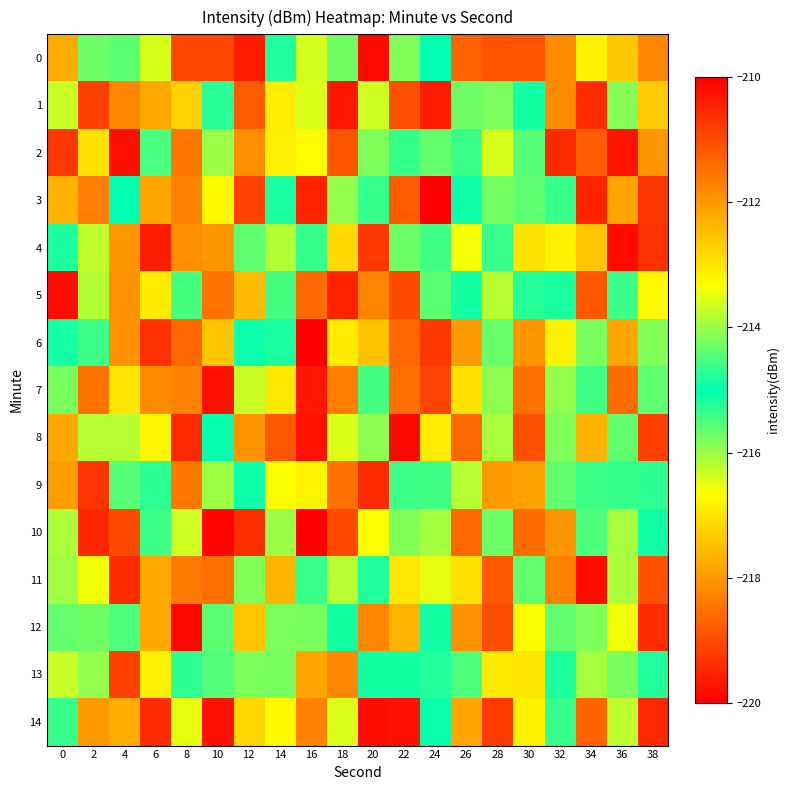

Reading left to right, what are all the values shown in this chart?

0: 0=-217.7	2=-214.3	4=-215.6	6=-216.4	8=-219.0	10=-219.0	12=-219.6	14=-214.8	16=-216.4	18=-215.7	20=-219.9	22=-214.2	24=-215.0	26=-218.7	28=-218.9	30=-218.9	32=-218.2	34=-216.8	36=-217.4	38=-218.2
1: 0=-216.3	2=-219.1	4=-218.2	6=-217.8	8=-217.2	10=-215.3	12=-218.8	14=-216.9	16=-216.4	18=-219.7	20=-216.3	22=-219.0	24=-219.6	26=-214.3	28=-214.2	30=-215.1	32=-218.2	34=-219.4	36=-215.9	38=-217.3
2: 0=-219.3	2=-217.0	4=-219.8	6=-214.5	8=-218.4	10=-216.0	12=-218.1	14=-216.9	16=-216.7	18=-218.9	20=-214.2	22=-215.3	24=-214.3	26=-214.6	28=-216.4	30=-214.5	32=-219.5	34=-218.8	36=-219.7	38=-218.0
3: 0=-217.7	2=-218.4	4=-215.0	6=-217.8	8=-218.3	10=-216.7	12=-219.1	14=-215.2	16=-219.5	18=-214.1	20=-215.3	22=-218.8	24=-220.0	26=-215.1	28=-215.7	30=-215.6	32=-215.4	34=-219.5	36=-217.8	38=-219.3
4: 0=-214.8	2=-216.2	4=-218.0	6=-219.6	8=-218.1	10=-218.0	12=-215.6	14=-216.2	16=-214.7	18=-217.2	20=-219.3	22=-215.7	24=-215.4	26=-216.6	28=-215.4	30=-217.0	32=-216.8	34=-217.4	36=-219.8	38=-219.3
5: 0=-219.8	2=-216.2	4=-218.1	6=-216.9	8=-214.5	10=-218.5	12=-217.5	14=-215.5	16=-218.6	18=-219.5	20=-218.2	22=-219.0	24=-214.4	26=-215.1	28=-216.2	30=-214.8	32=-215.2	34=-218.9	36=-214.6	38=-216.7
6: 0=-215.1	2=-214.6	4=-218.1	6=-219.3	8=-218.6	10=-217.4	12=-215.1	14=-214.8	16=-219.9	18=-216.9	20=-217.5	22=-218.7	24=-219.3	26=-218.0	28=-214.3	30=-218.0	32=-216.9	34=-215.8	36=-217.8	38=-214.2
7: 0=-214.2	2=-218.5	4=-217.0	6=-218.2	8=-218.3	10=-219.8	12=-216.3	14=-217.0	16=-219.7	18=-218.3	20=-214.5	22=-218.5	24=-219.1	26=-217.0	28=-214.1	30=-218.5	32=-216.0	34=-215.4	36=-218.6	38=-215.6
8: 0=-217.8	2=-216.2	4=-216.2	6=-216.8	8=-219.4	10=-215.0	12=-218.1	14=-218.9	16=-219.7	18=-216.4	20=-215.9	22=-219.9	24=-216.9	26=-218.6	28=-216.1	30=-218.9	32=-215.8	34=-217.7	36=-214.4	38=-219.2
9: 0=-217.9	2=-219.3	4=-214.4	6=-214.7	8=-218.4	10=-216.0	12=-215.1	14=-216.7	16=-216.8	18=-218.5	20=-219.4	22=-214.6	24=-214.6	26=-216.2	28=-217.9	30=-217.9	32=-215.6	34=-214.6	36=-214.7	38=-215.3
10: 0=-216.1	2=-219.5	4=-219.0	6=-214.6	8=-216.3	10=-219.9	12=-219.4	14=-216.0	16=-220.0	18=-219.0	20=-216.7	22=-215.8	24=-216.1	26=-218.6	28=-215.7	30=-218.6	32=-218.0	34=-215.5	36=-216.1	38=-214.9
11: 0=-216.0	2=-216.6	4=-219.4	6=-217.8	8=-218.4	10=-218.5	12=-214.1	14=-217.6	16=-214.6	18=-216.2	20=-215.2	22=-217.0	24=-216.5	26=-217.0	28=-218.8	30=-215.6	32=-218.3	34=-219.8	36=-216.1	38=-218.9
12: 0=-214.3	2=-214.3	4=-214.5	6=-217.8	8=-219.9	10=-214.4	12=-217.4	14=-214.2	16=-214.2	18=-214.9	20=-218.2	22=-217.7	24=-214.9	26=-218.1	28=-219.0	30=-216.6	32=-214.4	34=-215.8	36=-216.6	38=-219.4
13: 0=-216.3	2=-214.0	4=-219.1	6=-216.9	8=-214.7	10=-215.5	12=-215.8	14=-215.8	16=-217.8	18=-218.2	20=-215.1	22=-215.1	24=-214.8	26=-214.5	28=-216.9	30=-217.0	32=-215.2	34=-216.1	36=-215.8	38=-215.2
14: 0=-214.6	2=-218.0	4=-217.7	6=-219.4	8=-216.5	10=-219.8	12=-217.2	14=-216.7	16=-218.3	18=-216.4	20=-219.8	22=-219.8	24=-215.0	26=-217.8	28=-219.2	30=-216.8	32=-215.4	34=-218.7	36=-216.2	38=-219.5